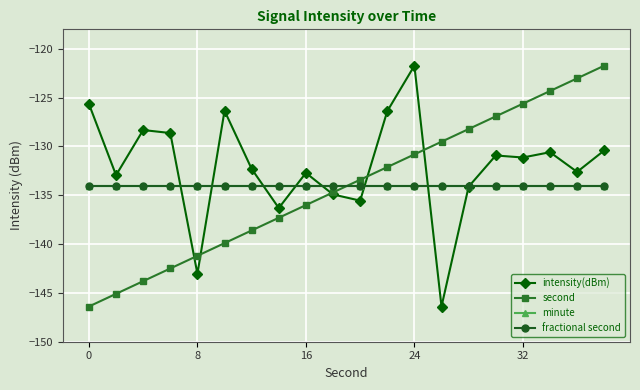

List the series in order of their peak value, lowest first.

minute, fractional second, intensity(dBm), second